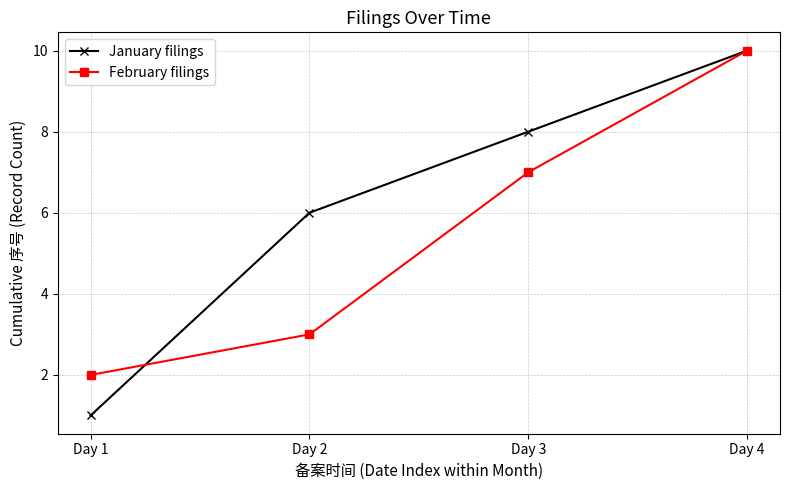

At which category is the sum across all series the highest?

Day 4